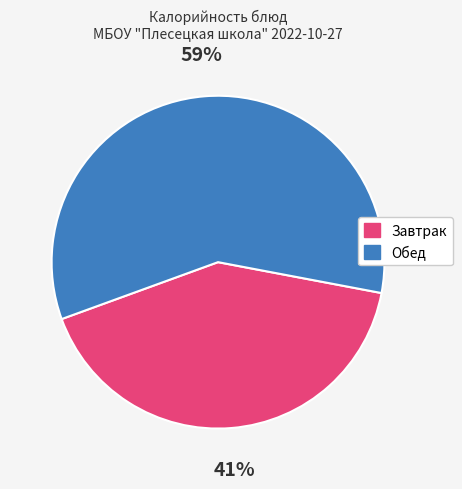

Is there any slice that represents more than half of the pie?

Yes